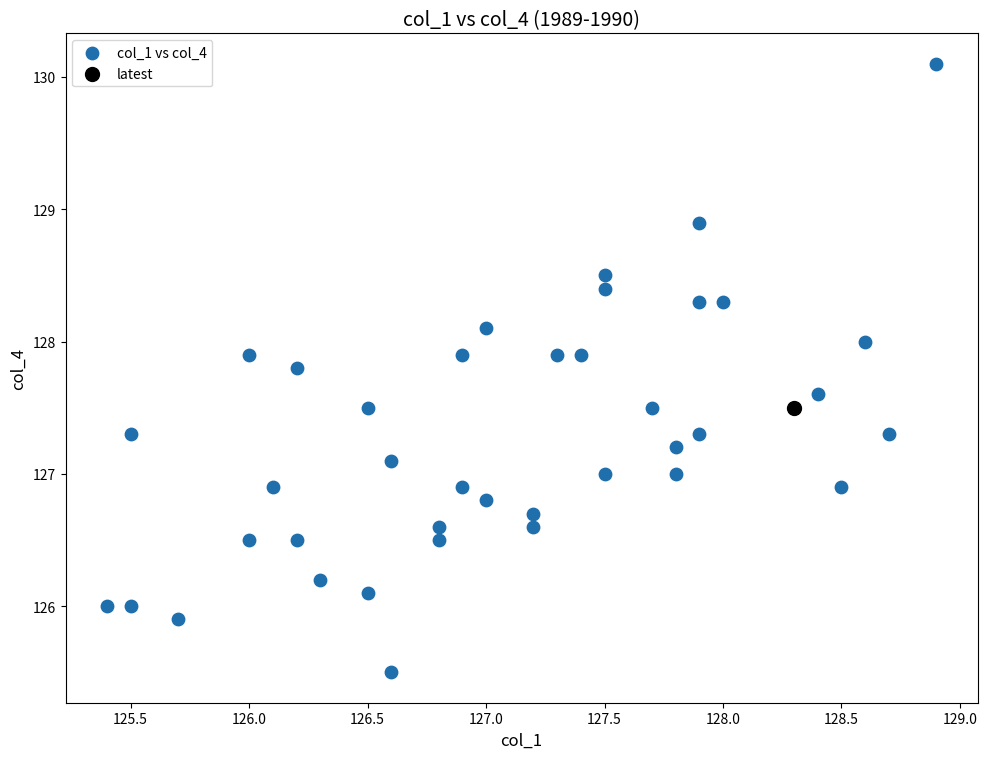

What are all the series names shown in the legend?

col_1 vs col_4, latest